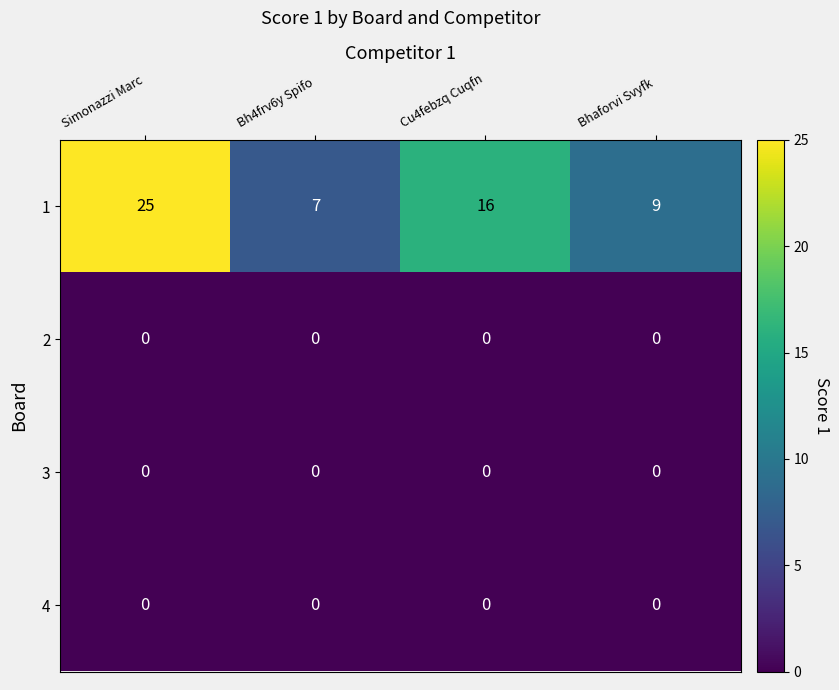

Count the number of categories in the chart.

4